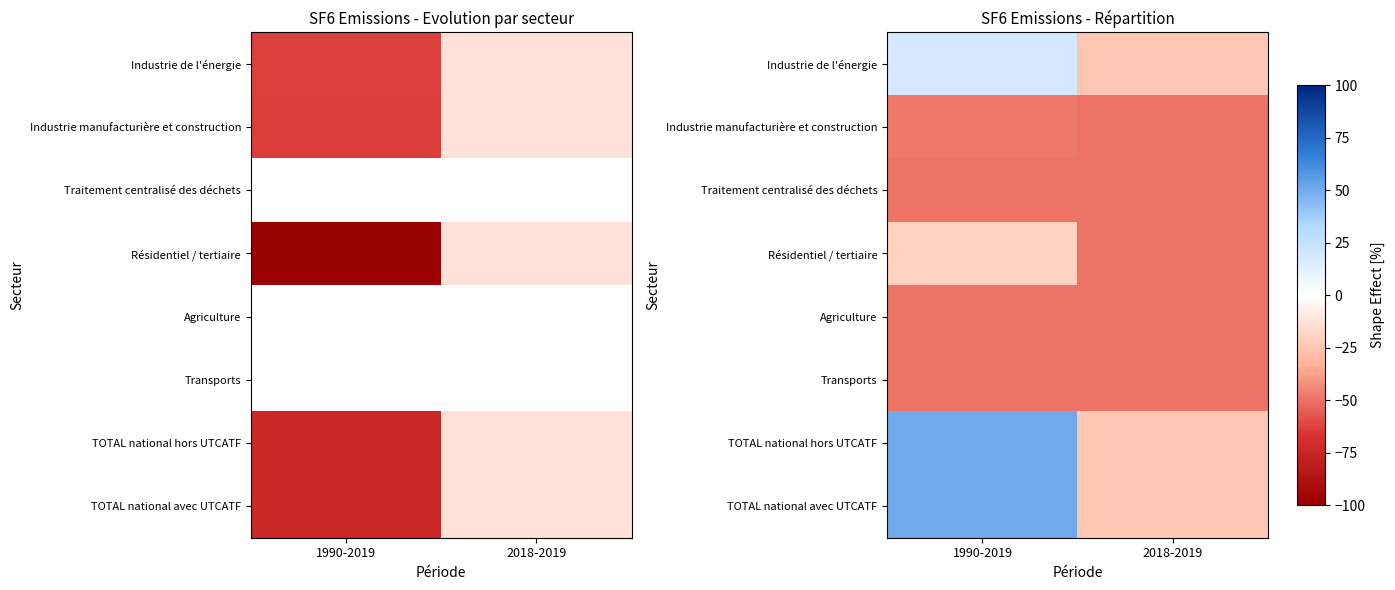

At which label is Transports closest to -50?

1990-2019